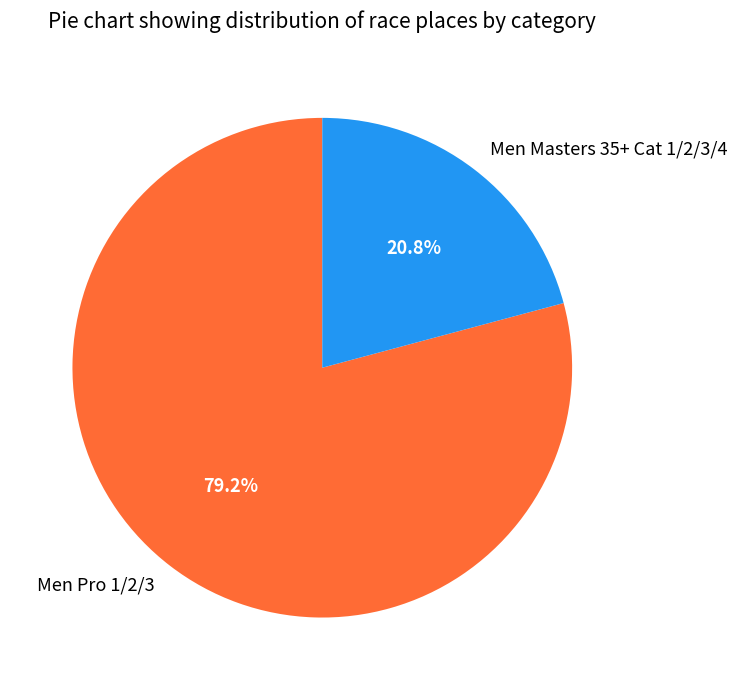

The Men Masters 35+ Cat 1/2/3/4 slice represents 21% of the pie. True or false?

True